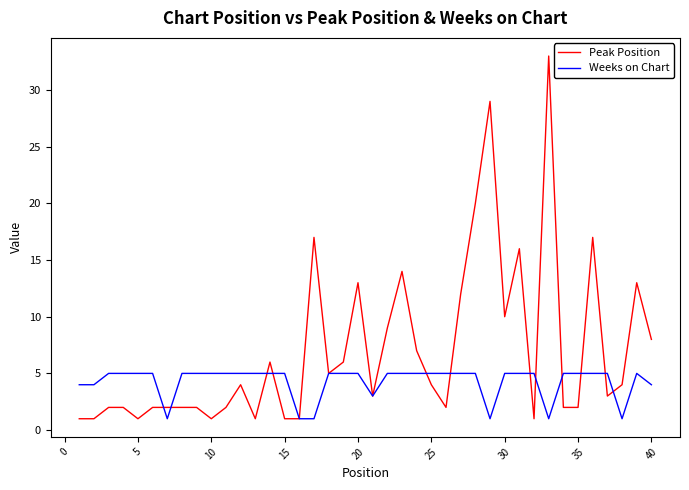

What is the minimum value shown in the chart?

1